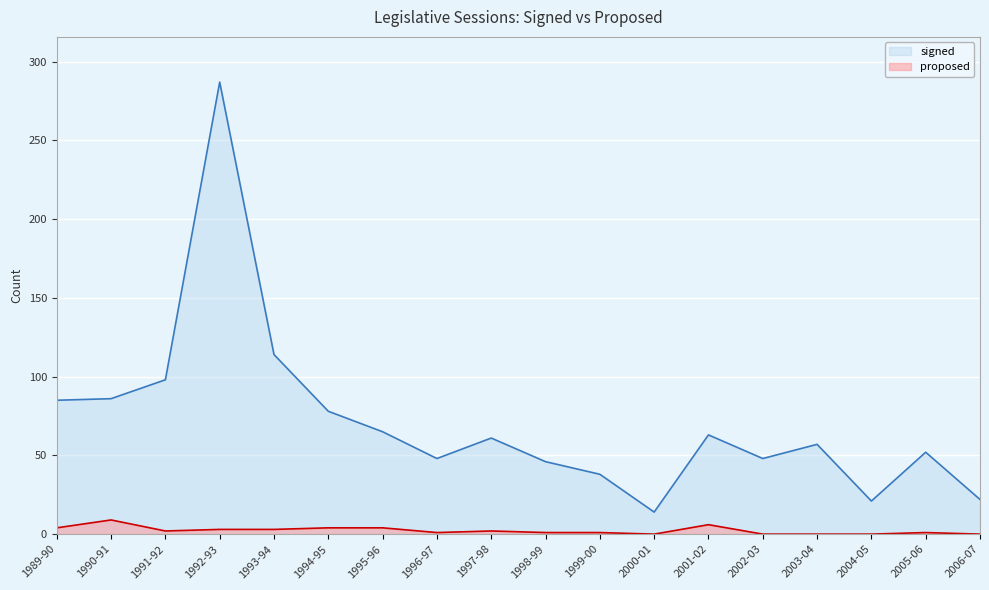

Is it true that proposed equals 10 at 2001-02?

False